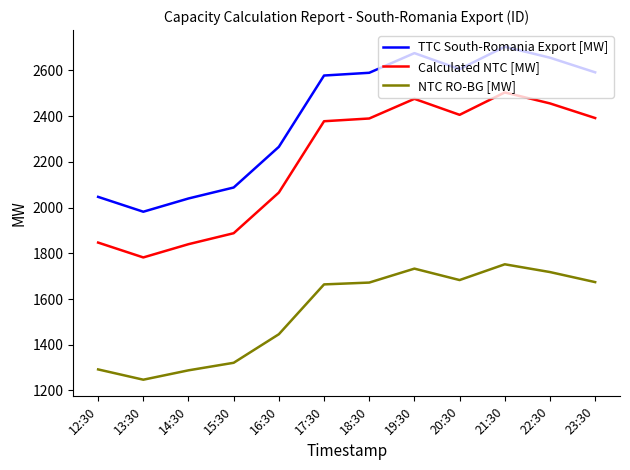

Rank the series by their maximum value, from highest to lowest.

TTC South-Romania Export [MW], Calculated NTC [MW], NTC RO-BG [MW]